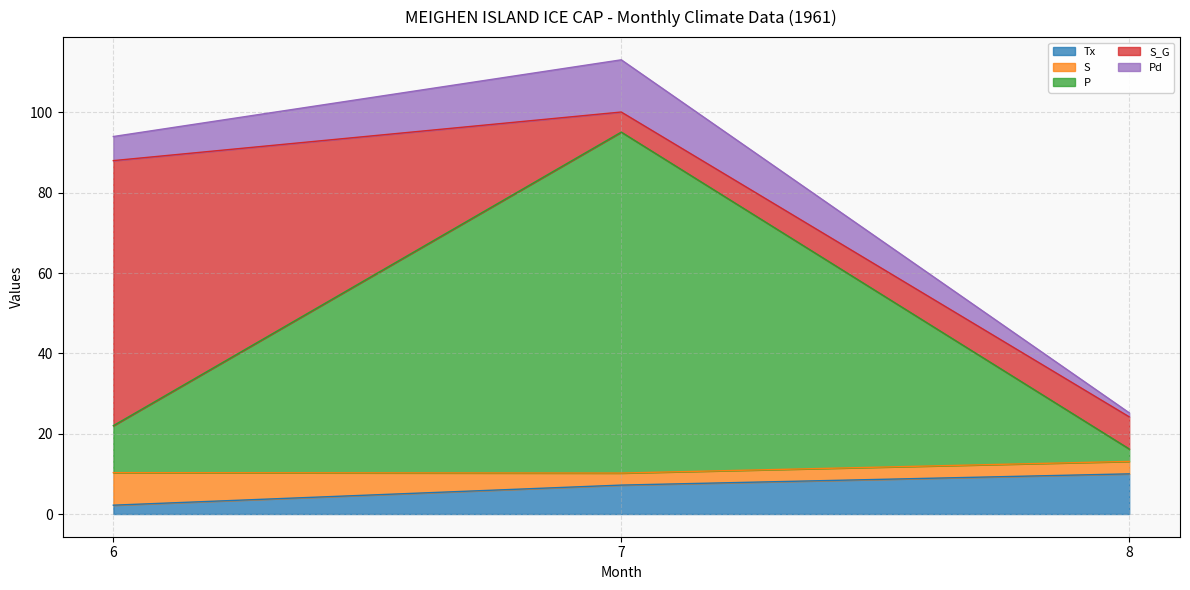

True or false: S_G has a value of 7.9 at 7.

False